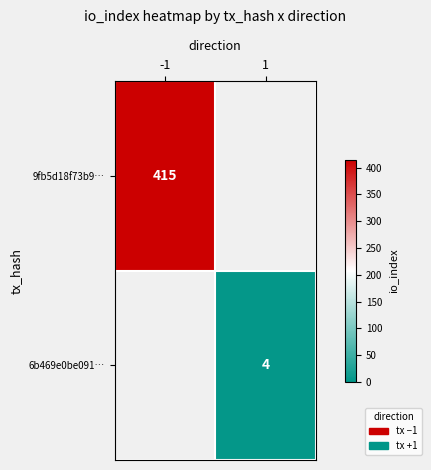

At how many categories does at least one series exceed 47?

1